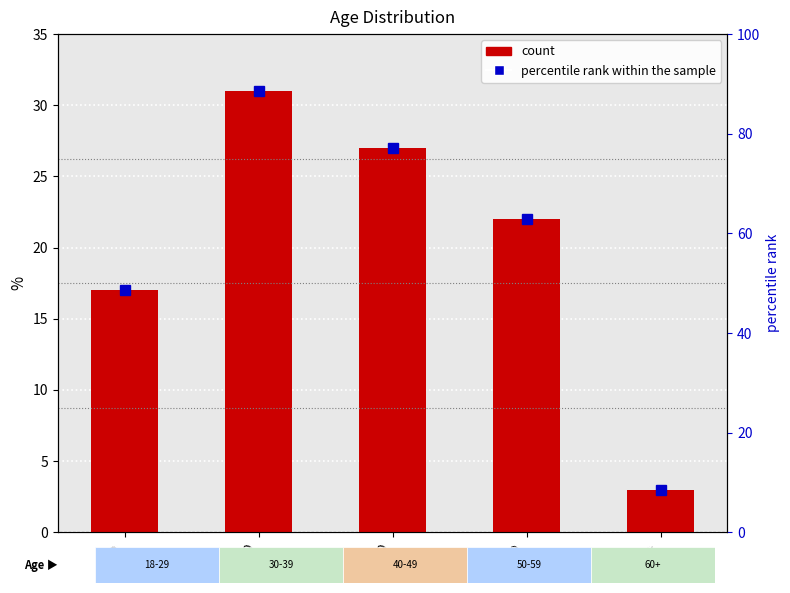

True or false: percentile rank within the sample has a value of 86.0 at 50-59.

False